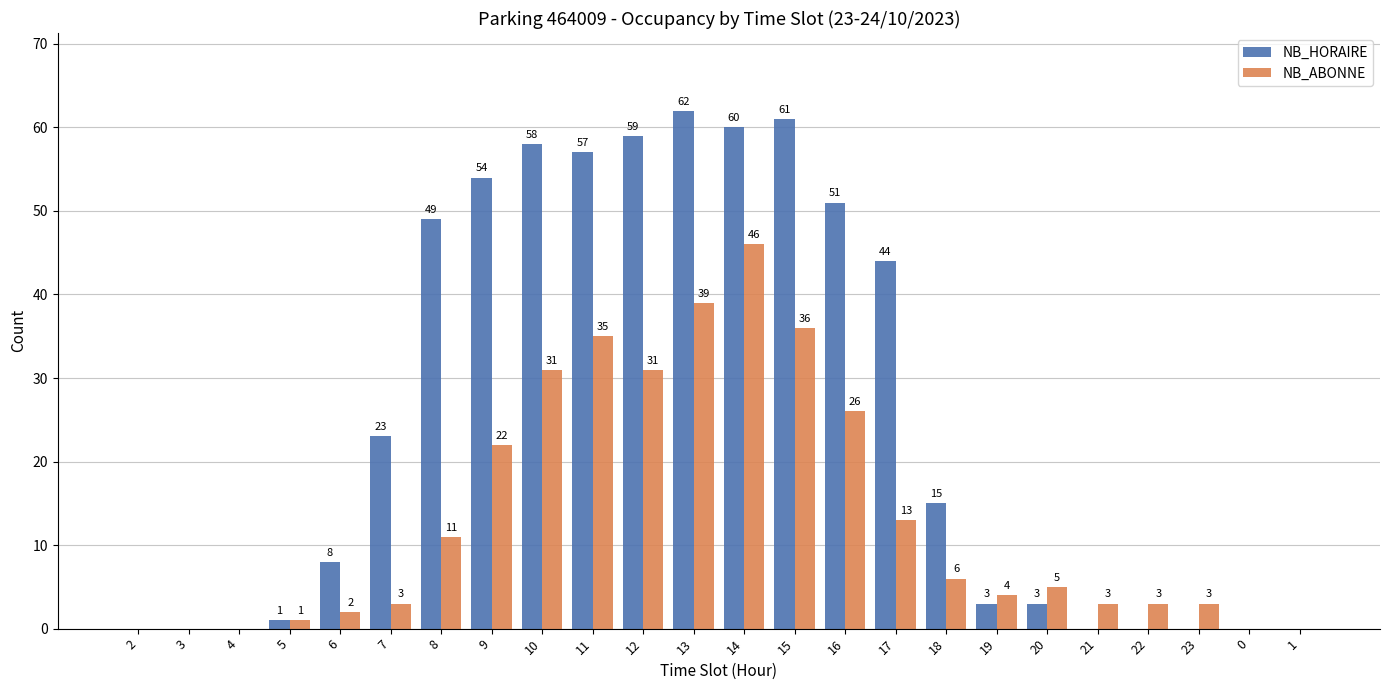

Count the number of data series in this chart.

2